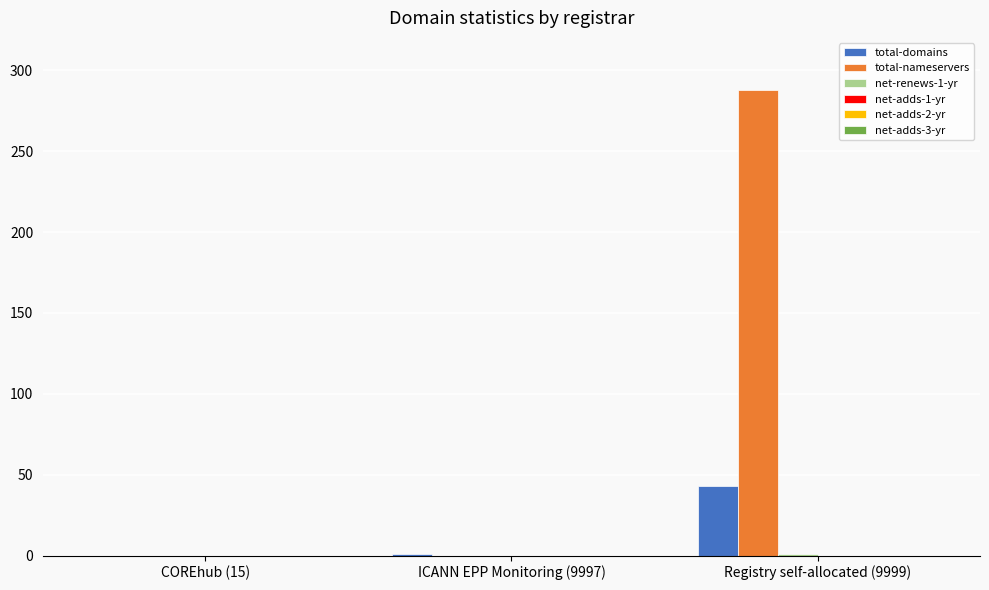

What is the sum of all total-nameservers values?

288